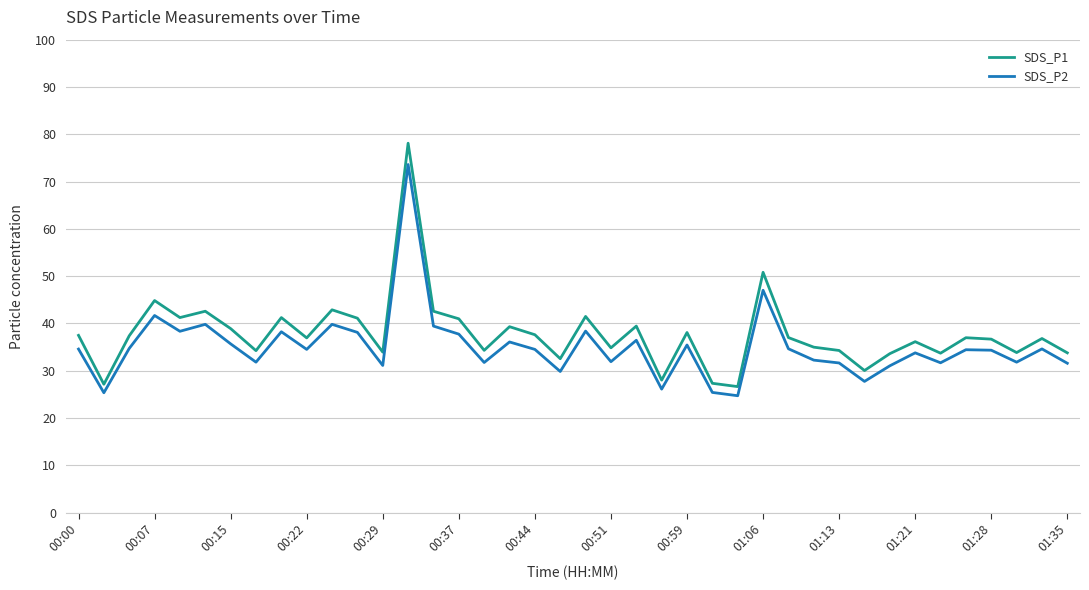

What is the maximum value shown in the chart?

78.1